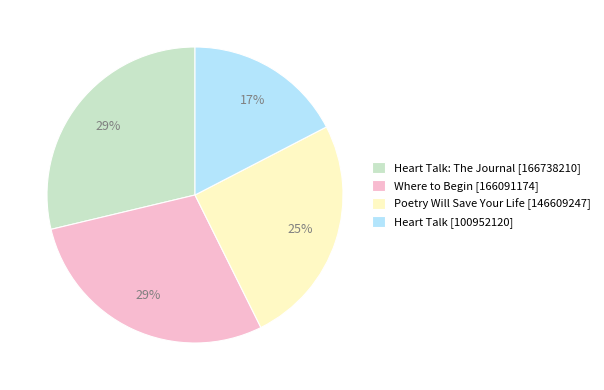

True or false: Heart Talk: The Journal [166738210] accounts for 39% of the total.

False